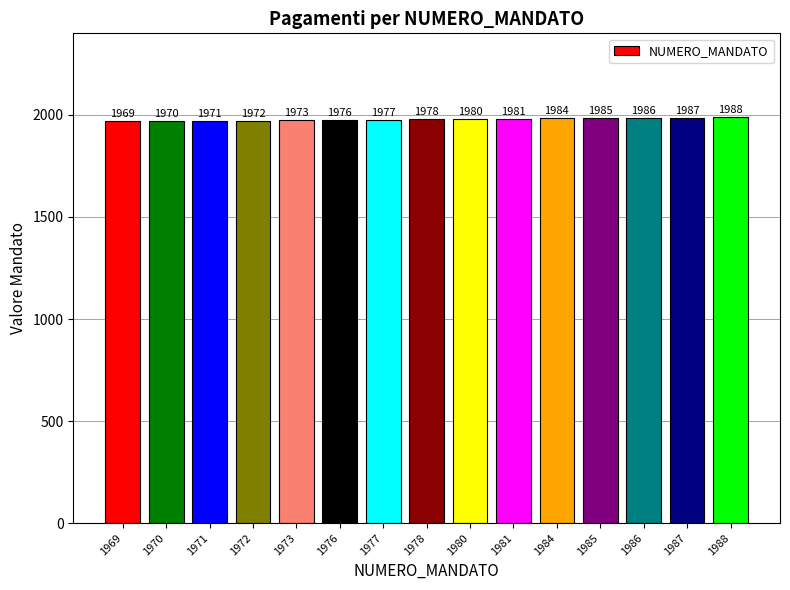

Is it true that the value at 1984 is 2589?

False